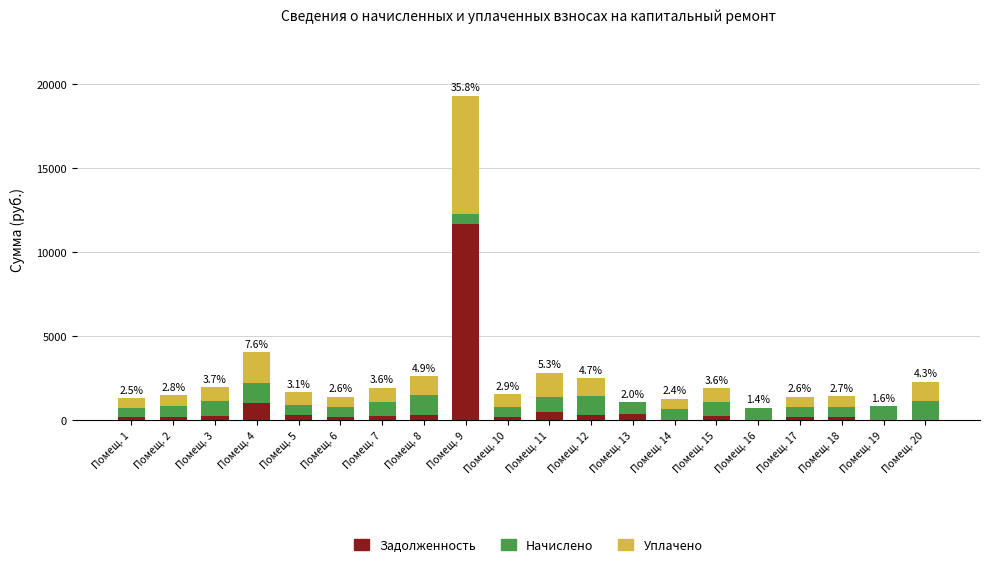

Count the number of data series in this chart.

3